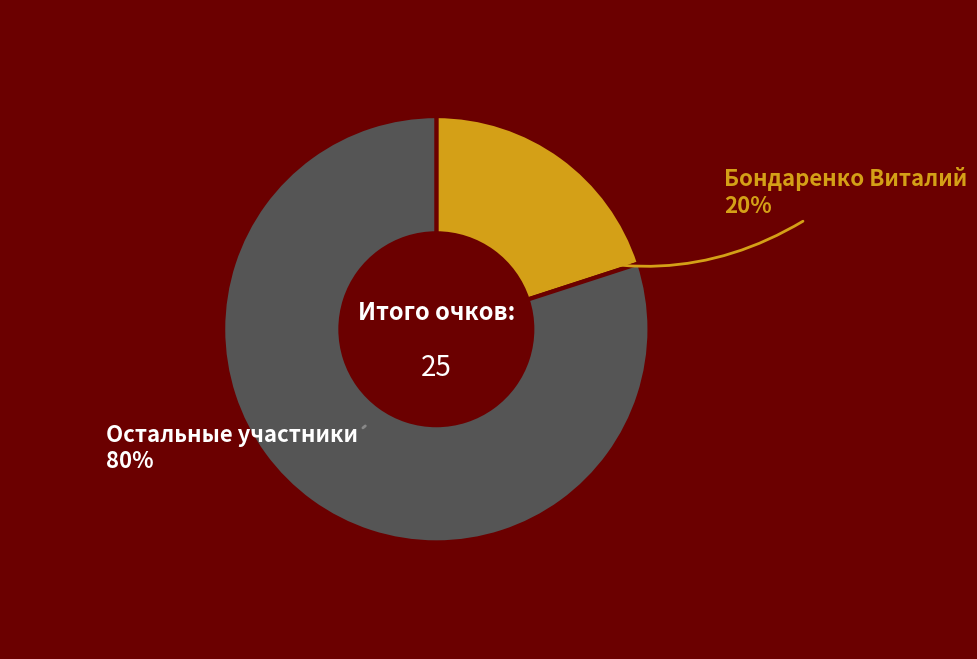

Is there a majority slice in this chart?

Yes